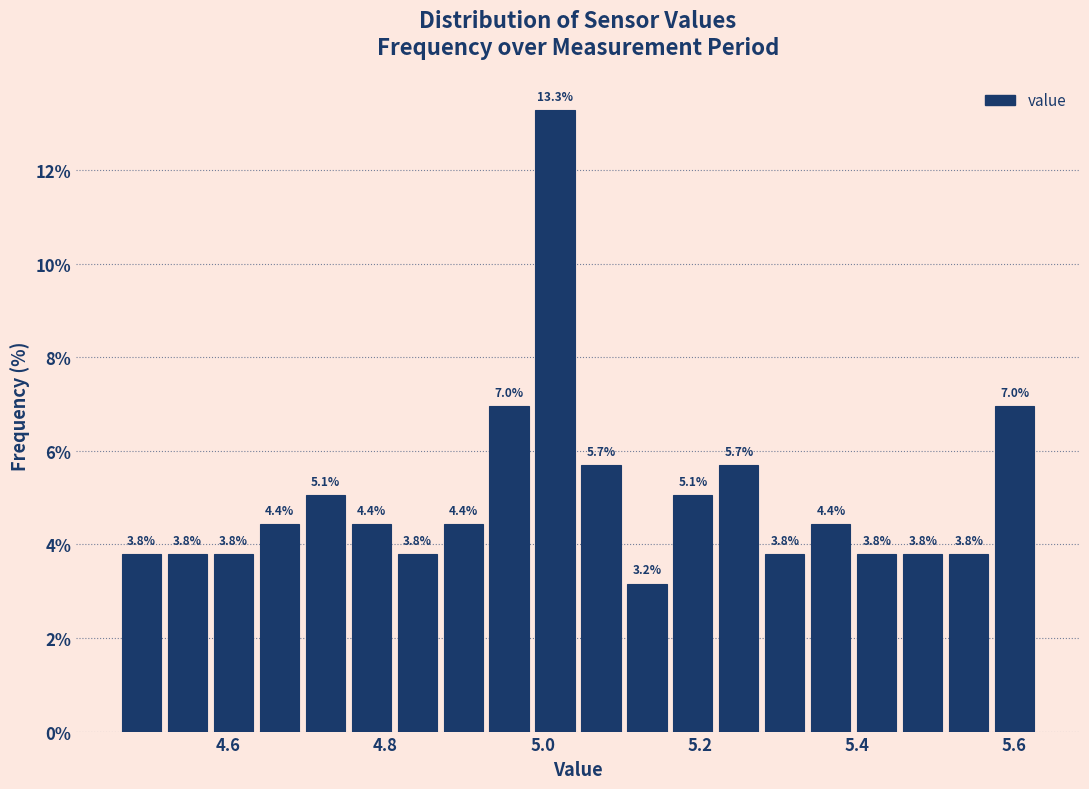

Around what value on the x-axis is the tallest bar? Give the approximate position of its centre, as read against the axis.

5.02